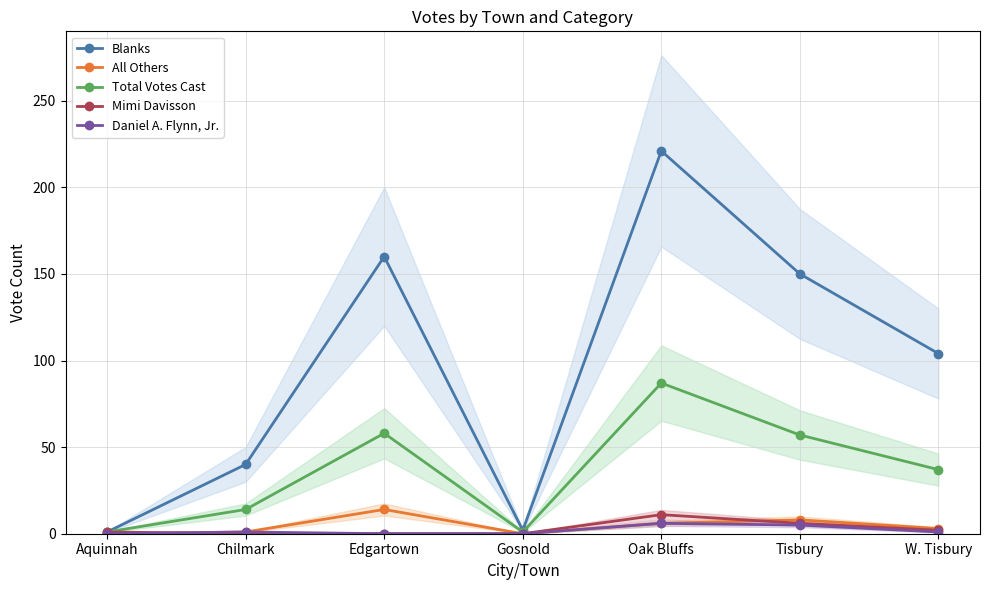

Rank the series by their maximum value, from highest to lowest.

Blanks, Total Votes Cast, All Others, Mimi Davisson, Daniel A. Flynn, Jr.